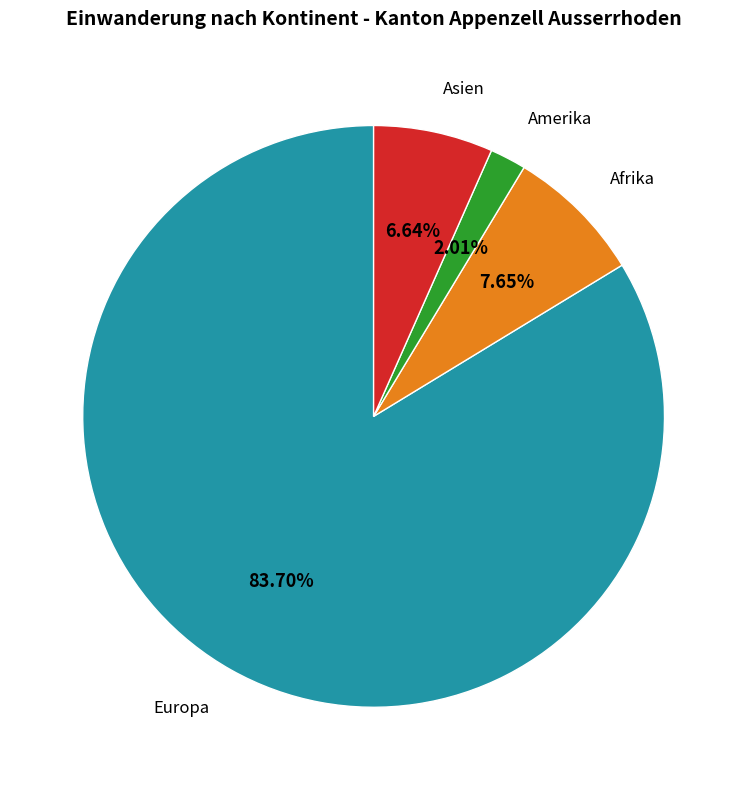

Does any single category account for the majority?

Yes